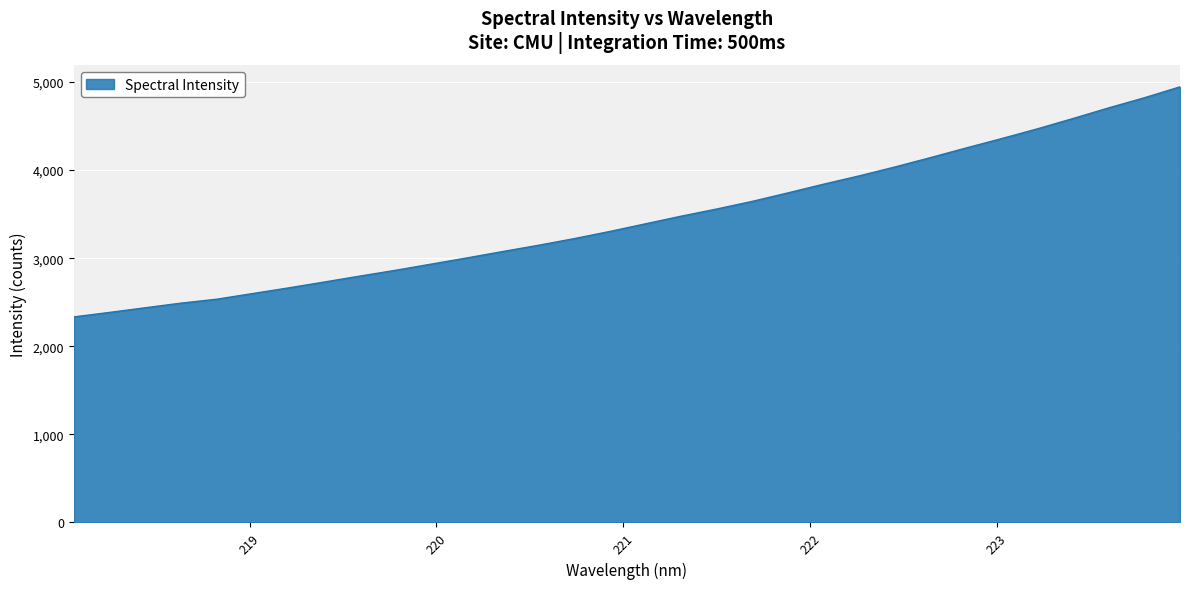

What is the smallest value displayed?

2333.9